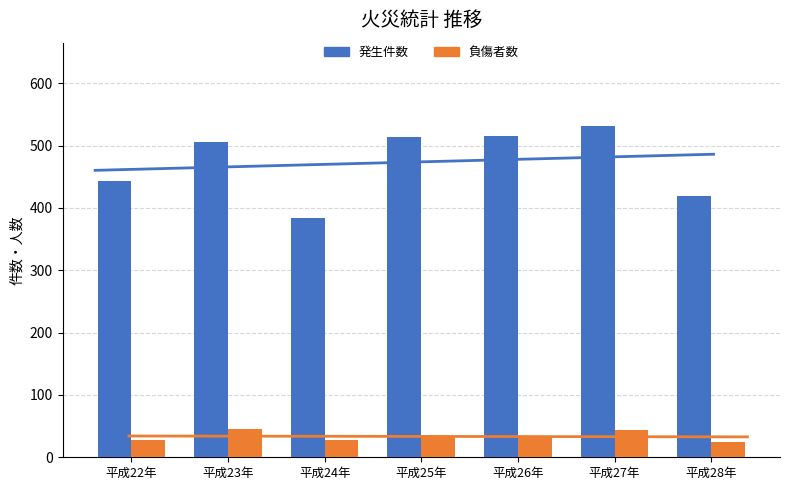

How many series are shown in this chart?

2